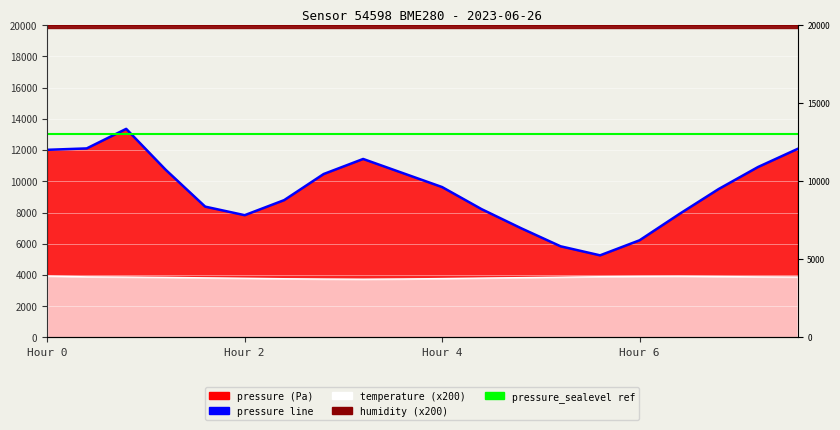

At which category does pressure_line reach its first local valley?

Hour 2